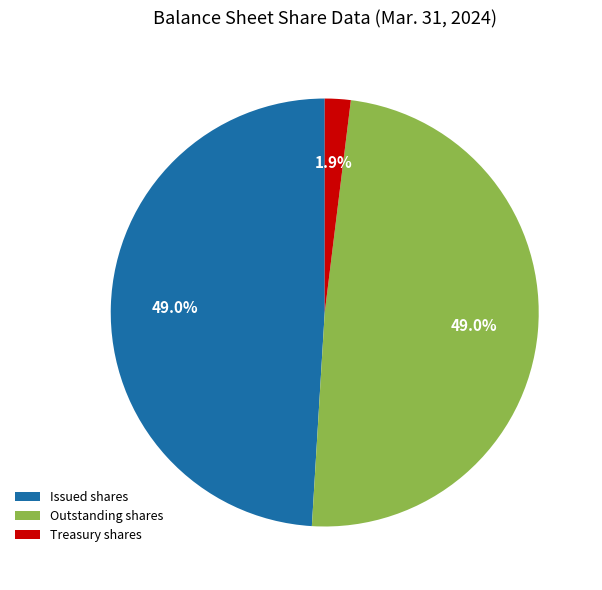

What percentage is NOT represented by Outstanding shares?

51.0%